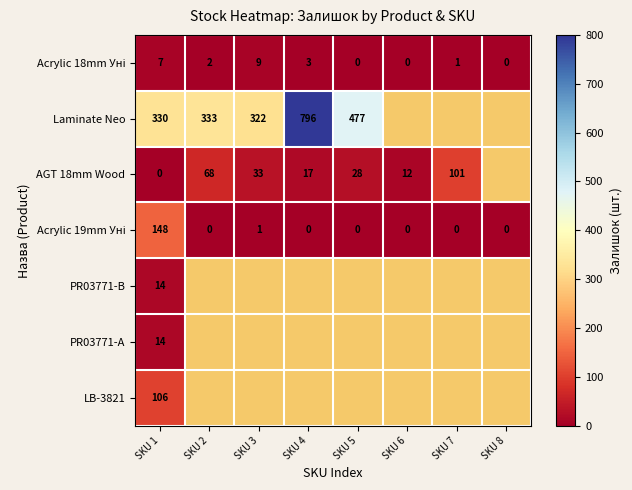

The Laminate Neo series shows 438 at SKU 2. True or false?

False